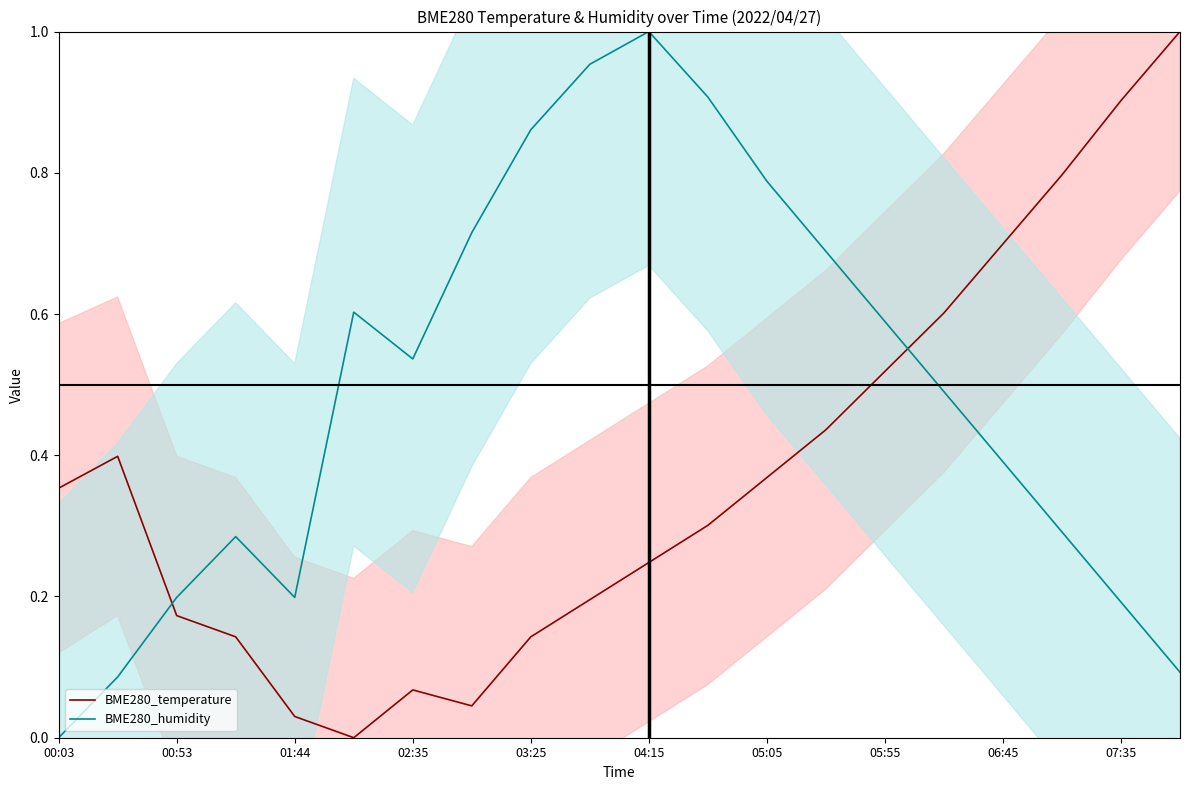

After their last crossing, which series has the higher values: BME280_temperature or BME280_humidity?

BME280_temperature